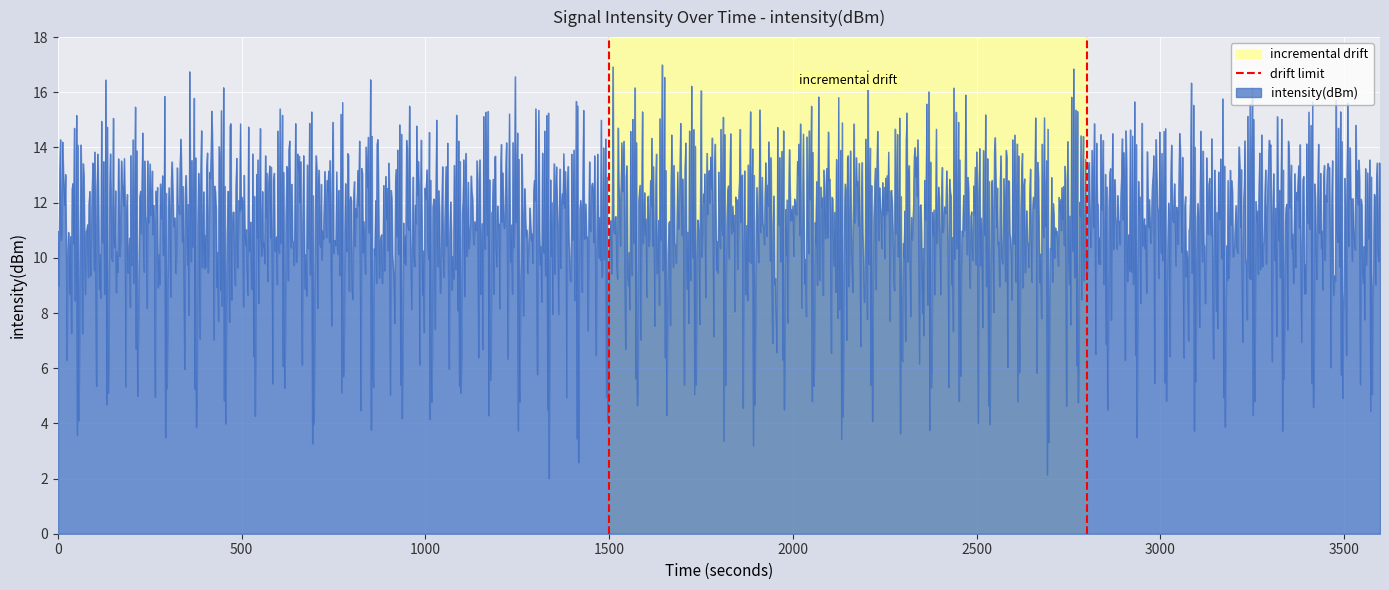

How many lines are shown in the chart?

1